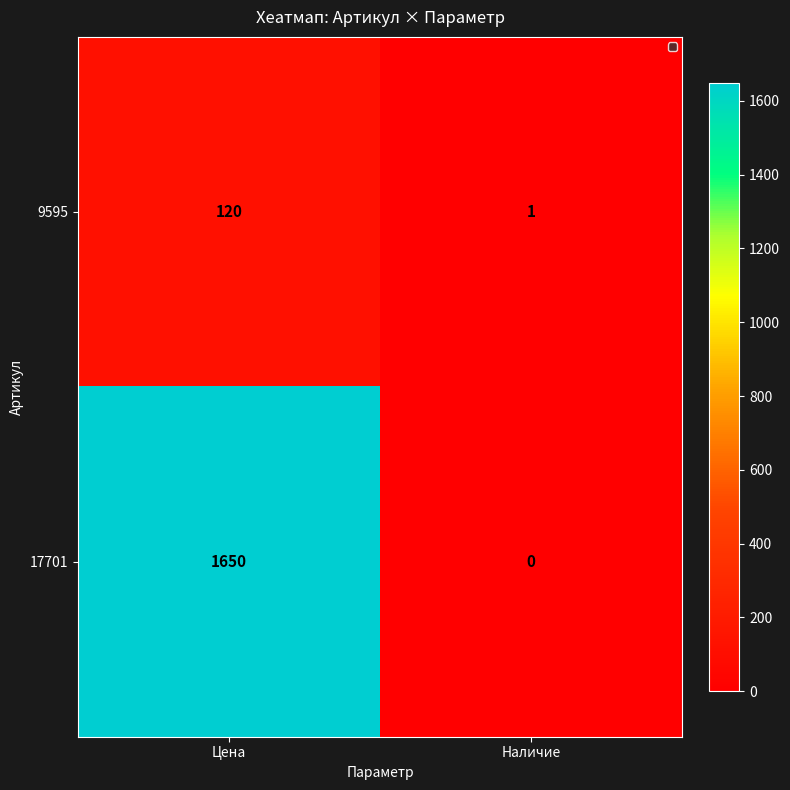

Is it true that 9595 equals 1 at Наличие?

True